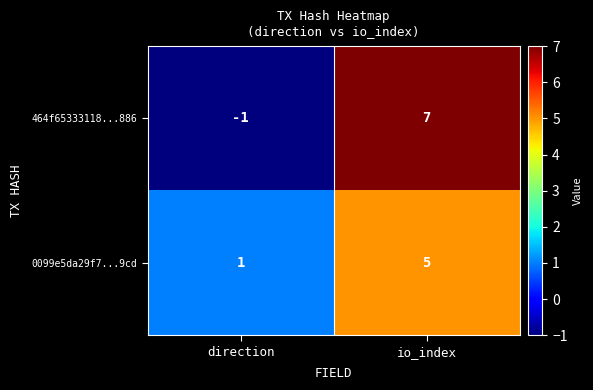

At io_index, list the series in order from smallest to largest.

0099e5da29f7...9cd, 464f65333118...886